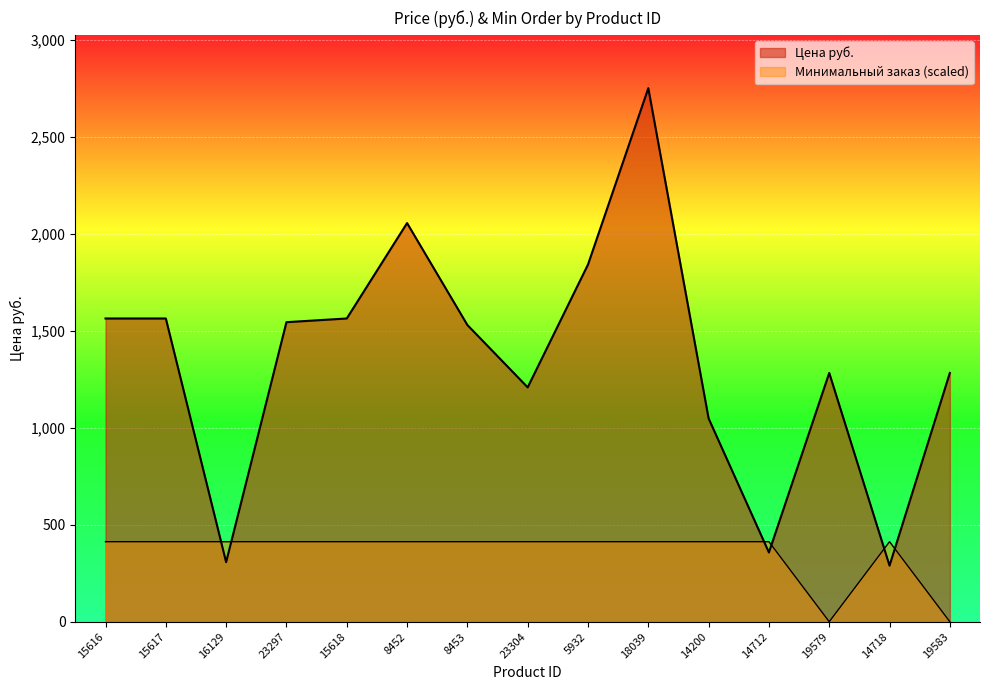

The value of Цена руб. at 8453 is 905.2. True or false?

False